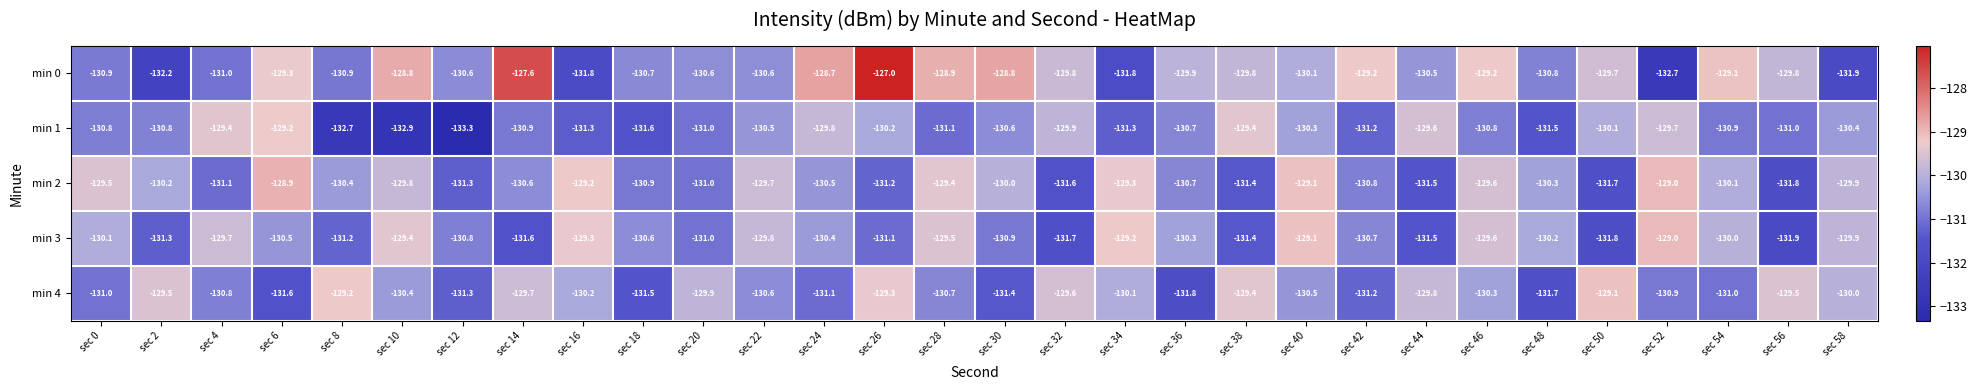

What is the smallest value displayed?

-133.3